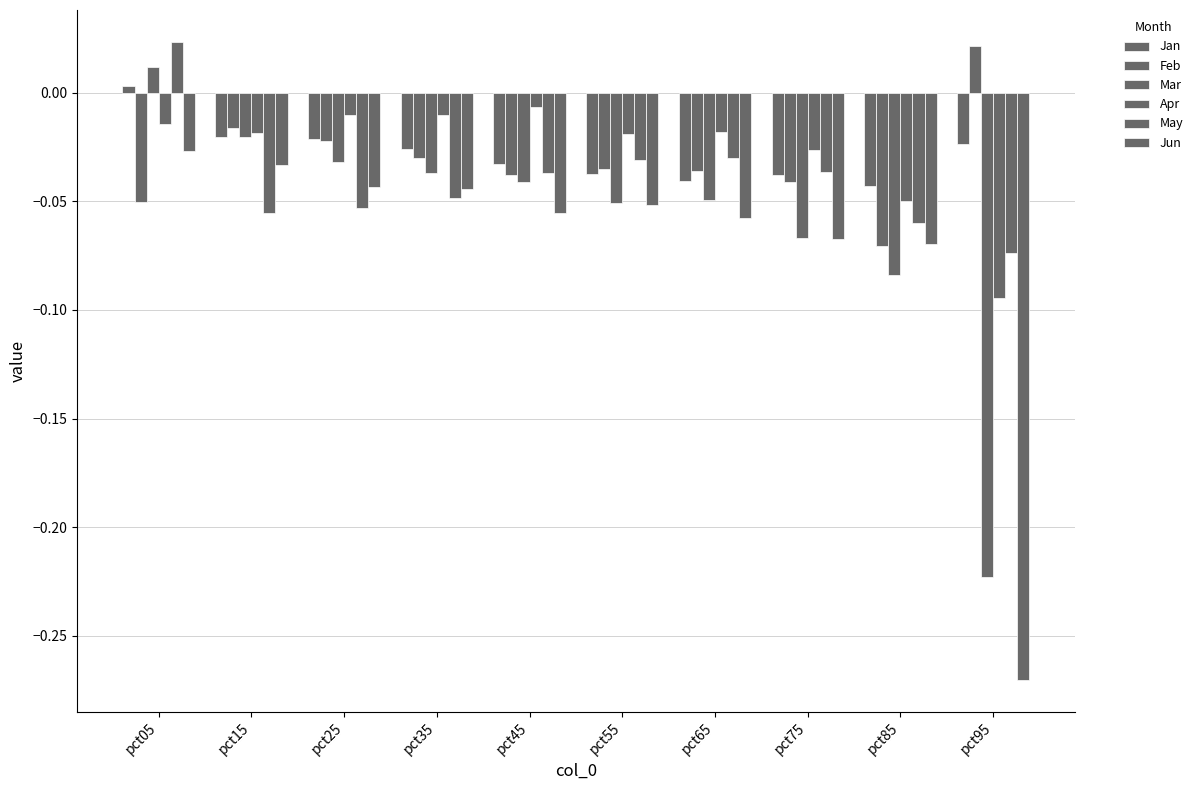

The value of Jun at pct95 is -0.3. True or false?

True